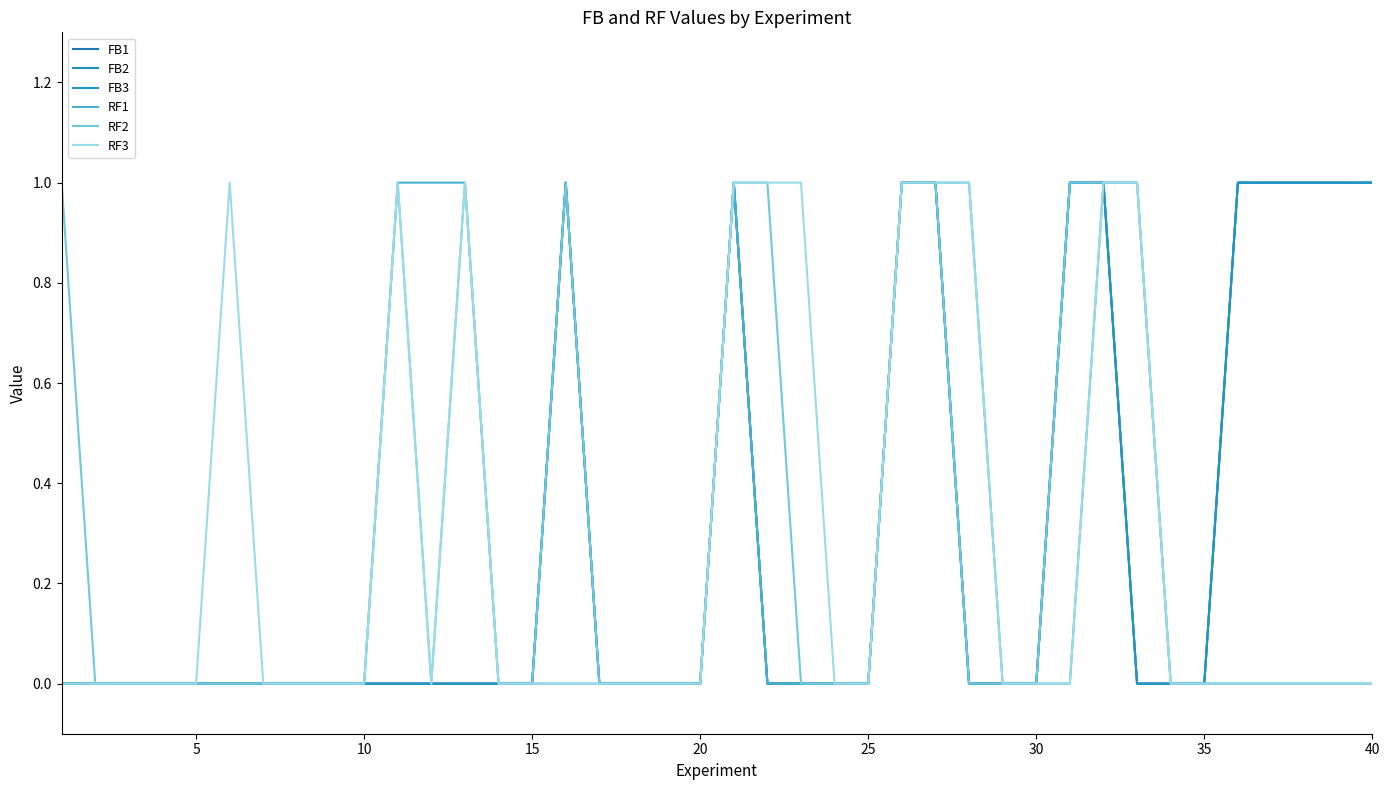

Does the chart have visible grid lines?

No